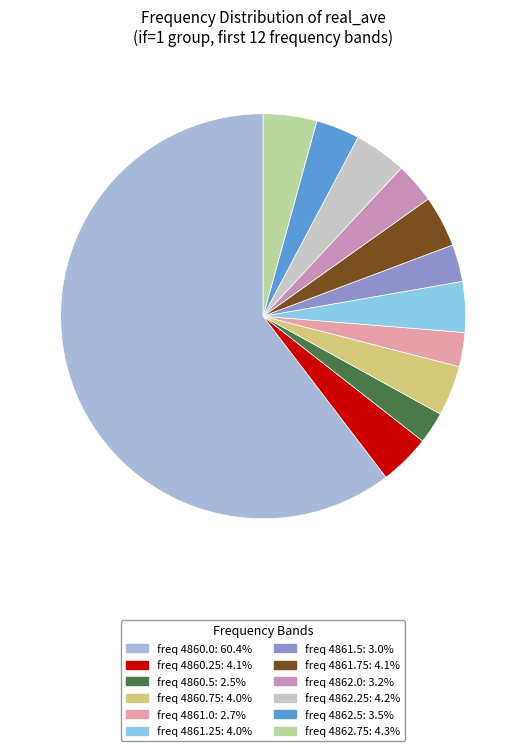

How many segments does this pie chart have?

12